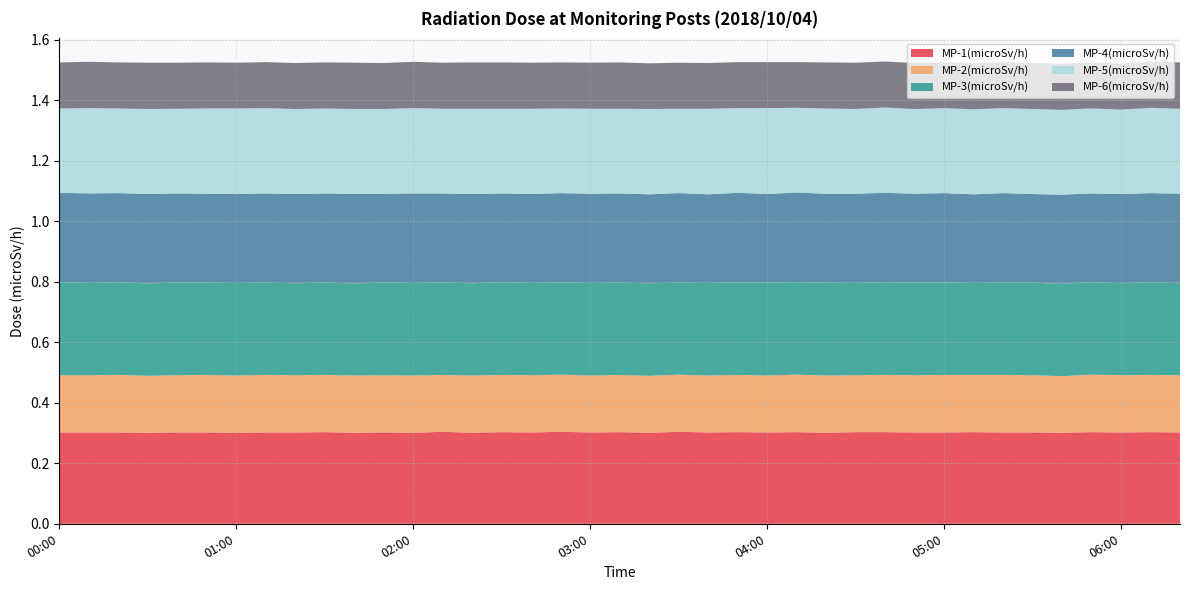

Reading left to right, transcribe all the data shown in this chart.

MP-1(microSv/h): 0.3	0.3	0.3	0.3	0.3	0.3	0.3	0.3	0.3	0.3	0.3	0.3	0.3	0.3	0.3	0.3	0.3	0.3	0.3	0.3	0.3	0.3	0.3	0.3	0.3	0.3	0.3	0.3	0.3	0.3	0.3	0.3	0.3	0.3	0.3	0.3	0.3	0.3	0.3
MP-2(microSv/h): 0.2	0.2	0.2	0.2	0.2	0.2	0.2	0.2	0.2	0.2	0.2	0.2	0.2	0.2	0.2	0.2	0.2	0.2	0.2	0.2	0.2	0.2	0.2	0.2	0.2	0.2	0.2	0.2	0.2	0.2	0.2	0.2	0.2	0.2	0.2	0.2	0.2	0.2	0.2
MP-3(microSv/h): 0.3	0.3	0.3	0.3	0.3	0.3	0.3	0.3	0.3	0.3	0.3	0.3	0.3	0.3	0.3	0.3	0.3	0.3	0.3	0.3	0.3	0.3	0.3	0.3	0.3	0.3	0.3	0.3	0.3	0.3	0.3	0.3	0.3	0.3	0.3	0.3	0.3	0.3	0.3
MP-4(microSv/h): 0.3	0.3	0.3	0.3	0.3	0.3	0.3	0.3	0.3	0.3	0.3	0.3	0.3	0.3	0.3	0.3	0.3	0.3	0.3	0.3	0.3	0.3	0.3	0.3	0.3	0.3	0.3	0.3	0.3	0.3	0.3	0.3	0.3	0.3	0.3	0.3	0.3	0.3	0.3
MP-5(microSv/h): 0.3	0.3	0.3	0.3	0.3	0.3	0.3	0.3	0.3	0.3	0.3	0.3	0.3	0.3	0.3	0.3	0.3	0.3	0.3	0.3	0.3	0.3	0.3	0.3	0.3	0.3	0.3	0.3	0.3	0.3	0.3	0.3	0.3	0.3	0.3	0.3	0.3	0.3	0.3
MP-6(microSv/h): 0.2	0.2	0.2	0.2	0.2	0.2	0.2	0.2	0.2	0.2	0.2	0.2	0.2	0.2	0.2	0.2	0.2	0.2	0.2	0.2	0.2	0.2	0.2	0.2	0.2	0.2	0.2	0.2	0.2	0.2	0.2	0.2	0.2	0.2	0.2	0.2	0.2	0.2	0.2